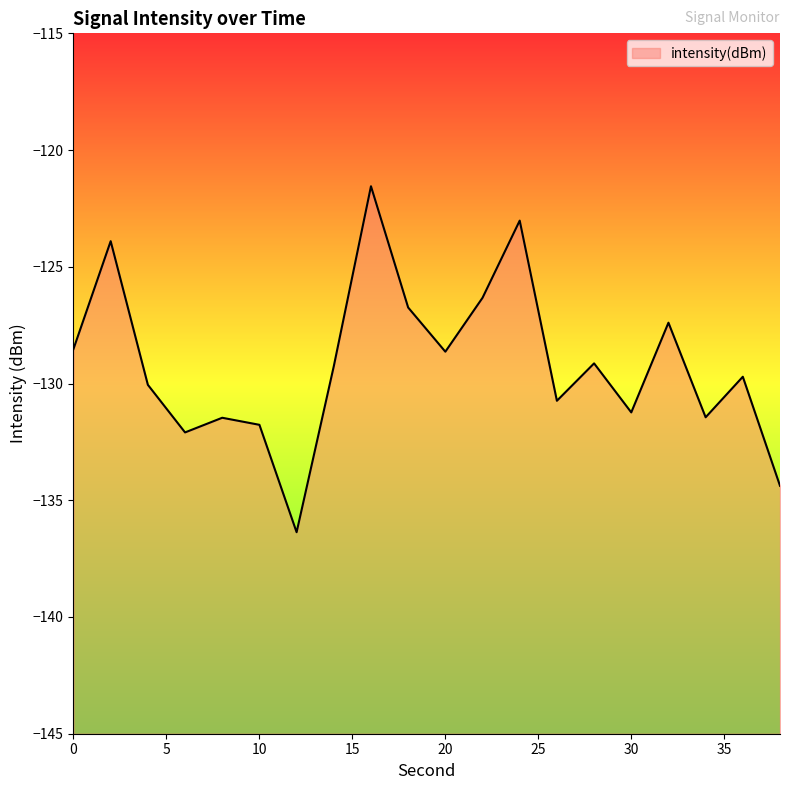

Where is the first local minimum?

6